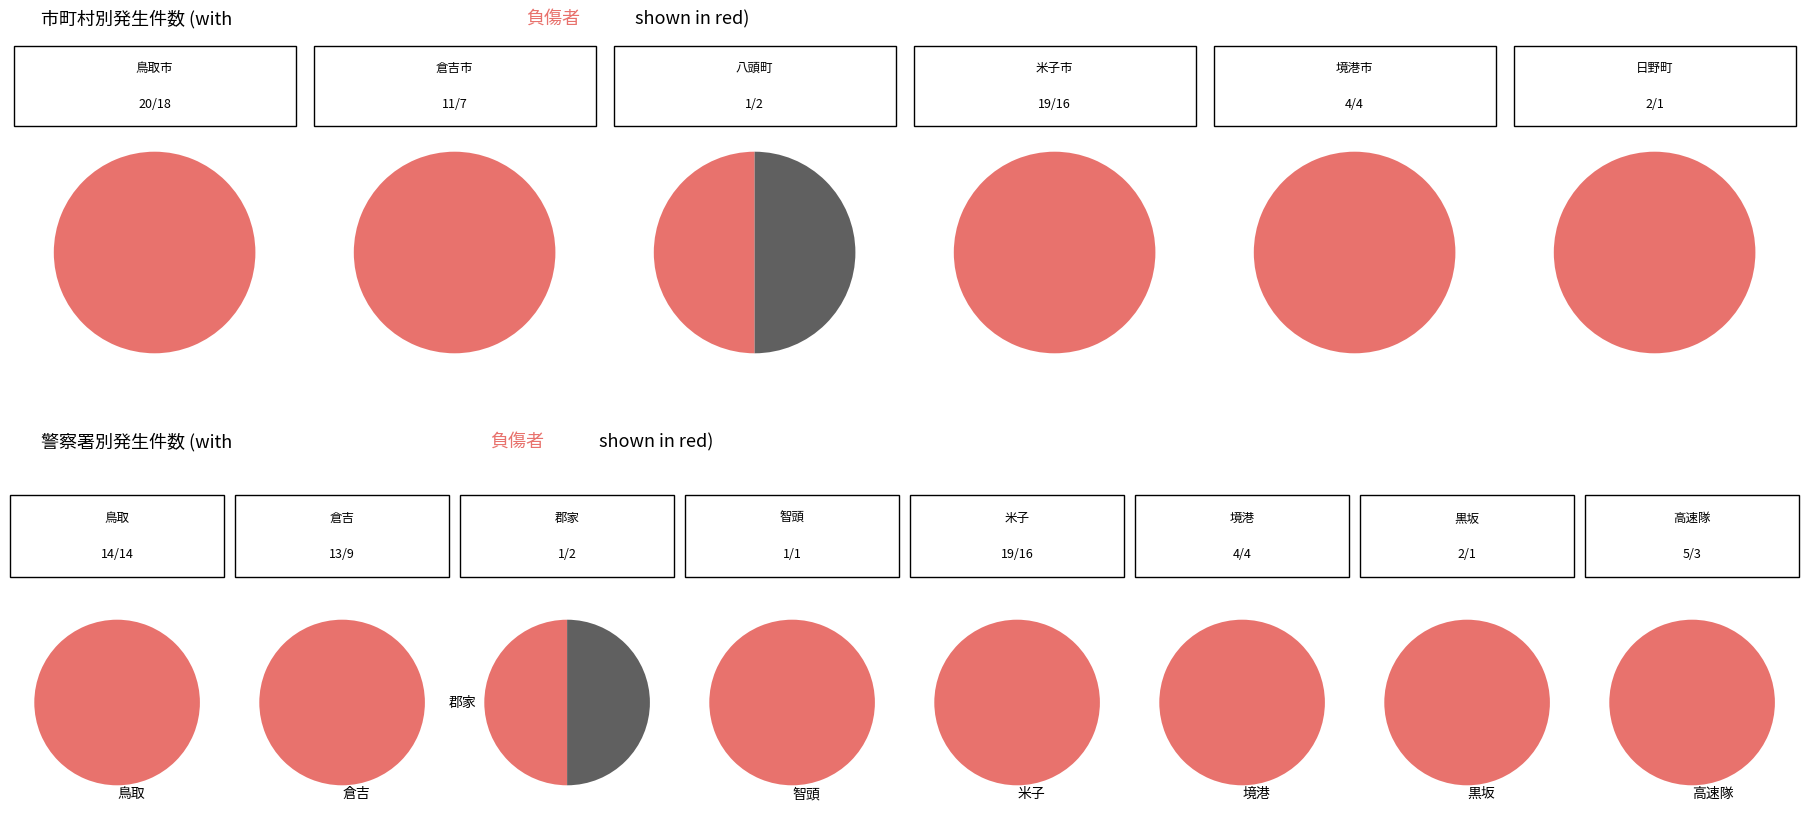

The 八頭町 slice represents 2% of the pie. True or false?

True